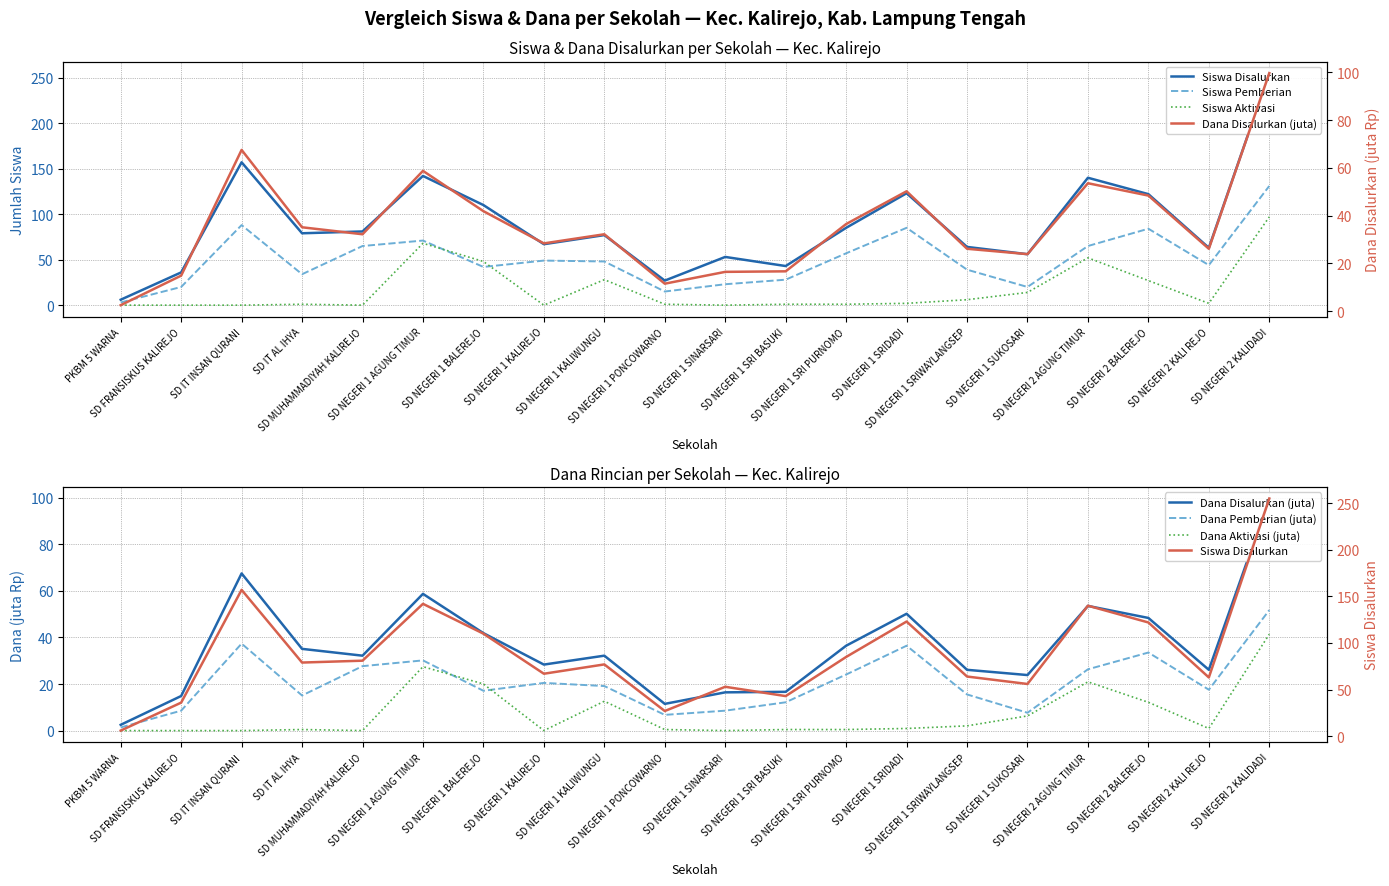

Is it true that Siswa Disalurkan equals 21.2 at SD NEGERI 1 SRI BASUKI?

False